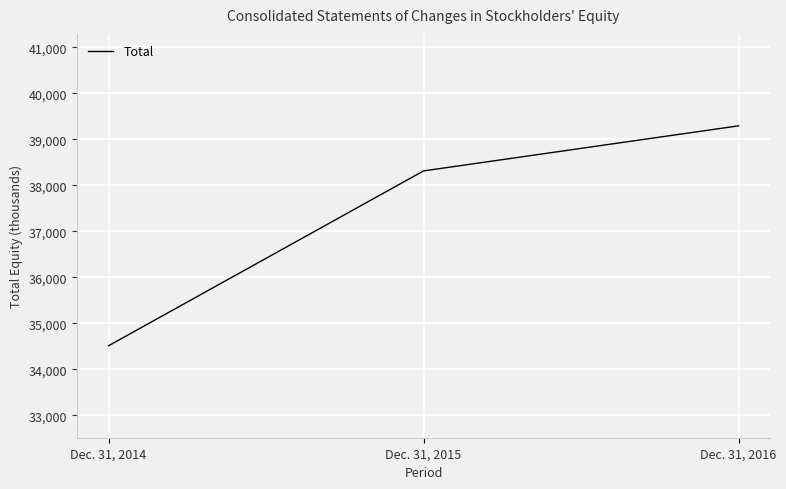

What is the change in value from Dec. 31, 2015 to Dec. 31, 2016?

+980